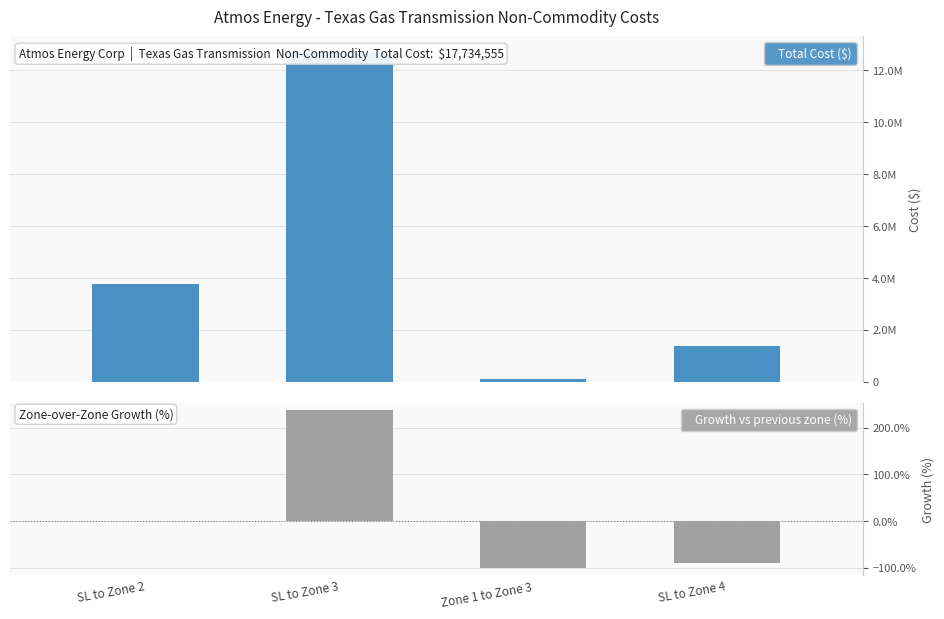

Reading left to right, list all the values displayed in this chart.

Total Cost ($): 3759716.0	12677297.0	106140.0	1391402.0
Growth vs previous zone (%): 0.0	237.0	-99.2	-89.0